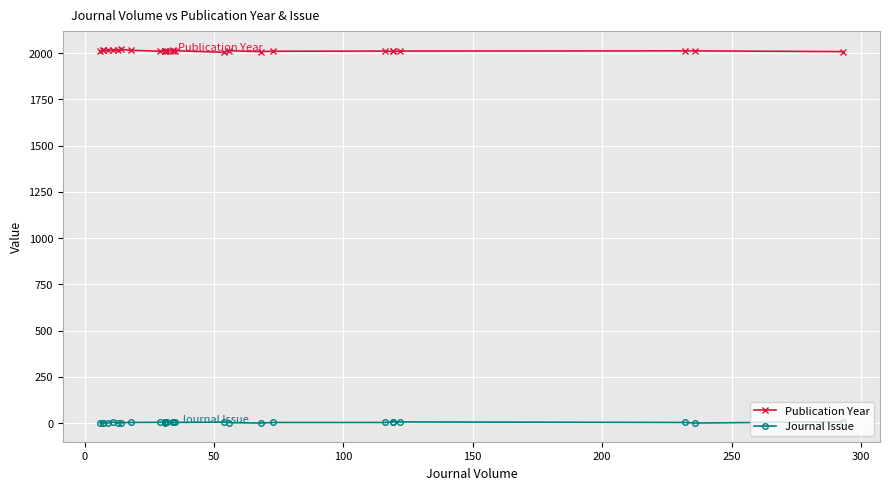

True or false: Publication Year and Journal Issue cross at least once.

False